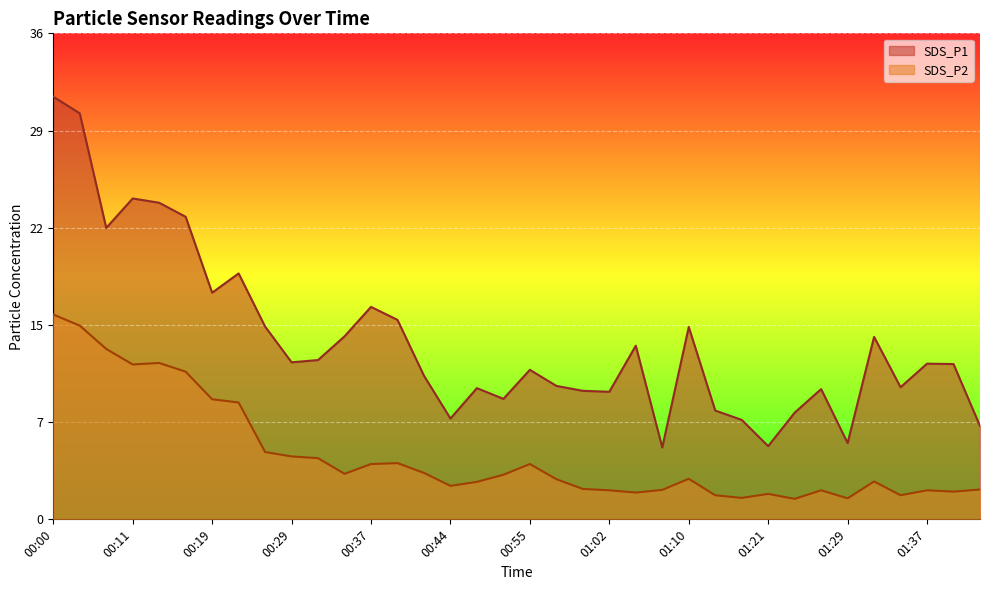

Reading left to right, extract all data points from this chart.

SDS_P1: 00:00=31.6	00:03=30.3	00:08=21.8	00:11=24.0	00:13=23.6	00:16=22.6	00:19=16.9	00:21=18.4	00:26=14.4	00:29=11.7	00:31=11.9	00:34=13.7	00:37=15.9	00:39=14.9	00:42=10.7	00:44=7.5	00:47=9.8	00:50=9.0	00:55=11.2	00:57=10.0	01:00=9.6	01:02=9.5	01:05=13.0	01:08=5.4	01:10=14.4	01:16=8.1	01:19=7.4	01:21=5.5	01:24=8.0	01:26=9.7	01:29=5.7	01:32=13.6	01:34=9.9	01:37=11.6	01:39=11.6	01:42=7.0
SDS_P2: 00:00=15.3	00:03=14.5	00:08=12.7	00:11=11.6	00:13=11.7	00:16=11.0	00:19=9.0	00:21=8.7	00:26=5.0	00:29=4.7	00:31=4.6	00:34=3.4	00:37=4.1	00:39=4.2	00:42=3.5	00:44=2.5	00:47=2.8	00:50=3.3	00:55=4.1	00:57=3.0	01:00=2.3	01:02=2.2	01:05=2.0	01:08=2.2	01:10=3.0	01:16=1.8	01:19=1.6	01:21=1.9	01:24=1.5	01:26=2.2	01:29=1.6	01:32=2.8	01:34=1.8	01:37=2.2	01:39=2.1	01:42=2.2